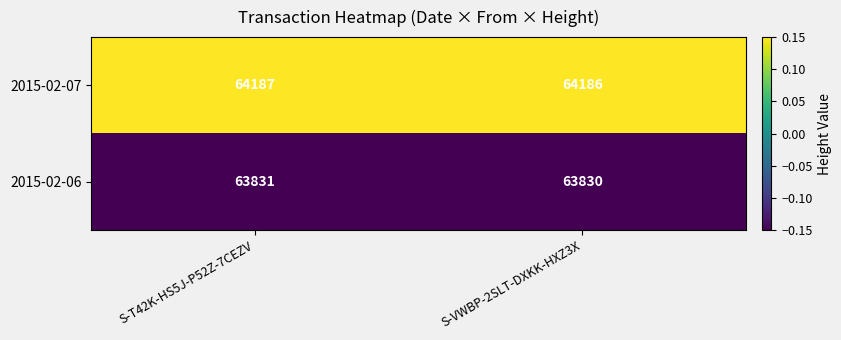

What is the total value across all series at S-VWBP-2SLT-DXKK-HXZ3X?

128016